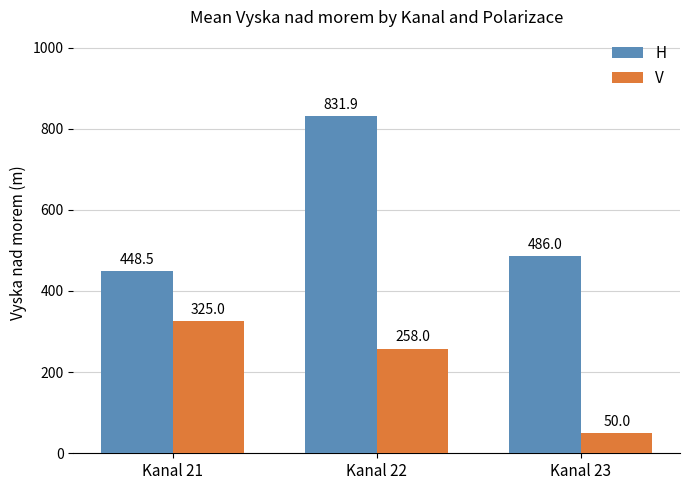

What is the minimum value shown in the chart?

50.0